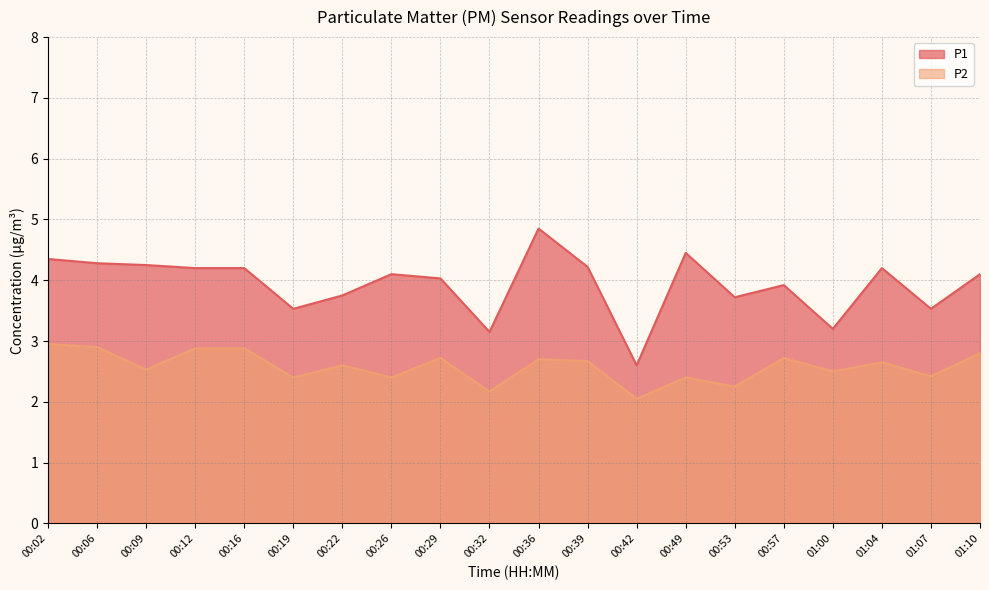

Which label corresponds to the largest value in the chart?

00:36